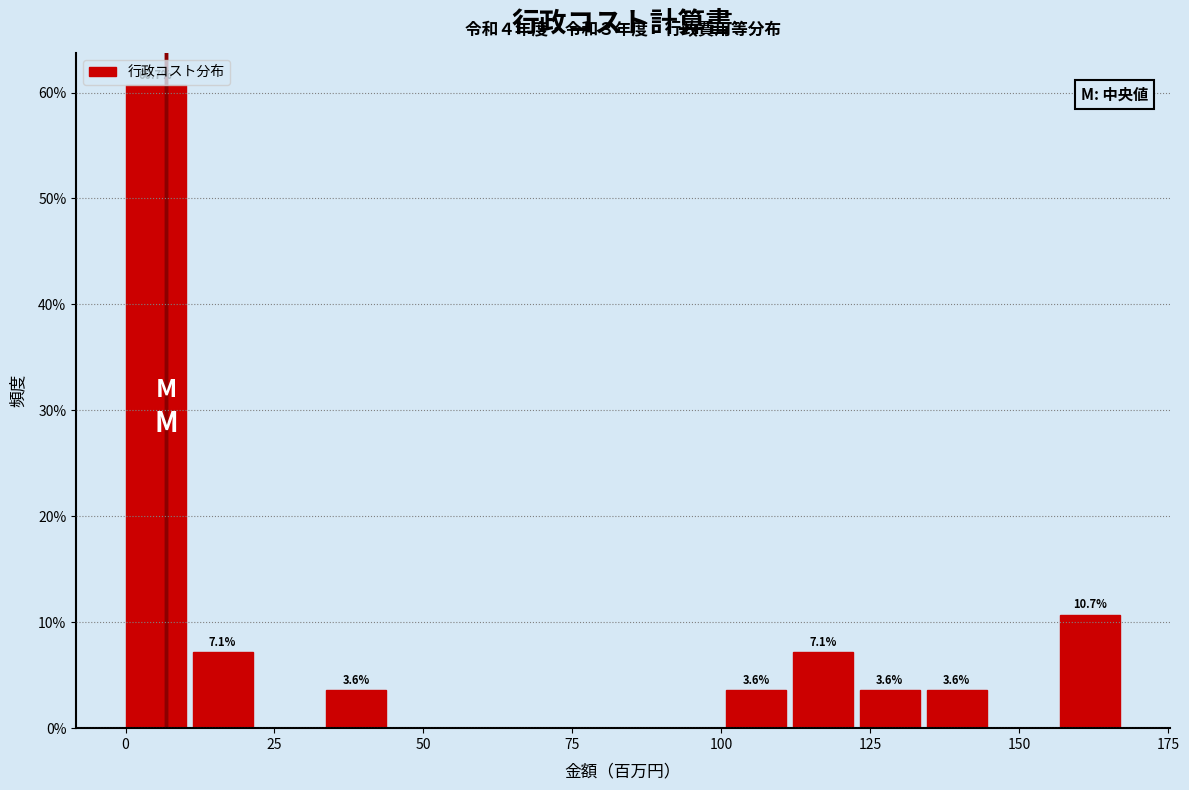

Read against the x-axis, roughly where is the centre of the tallest bar?

5